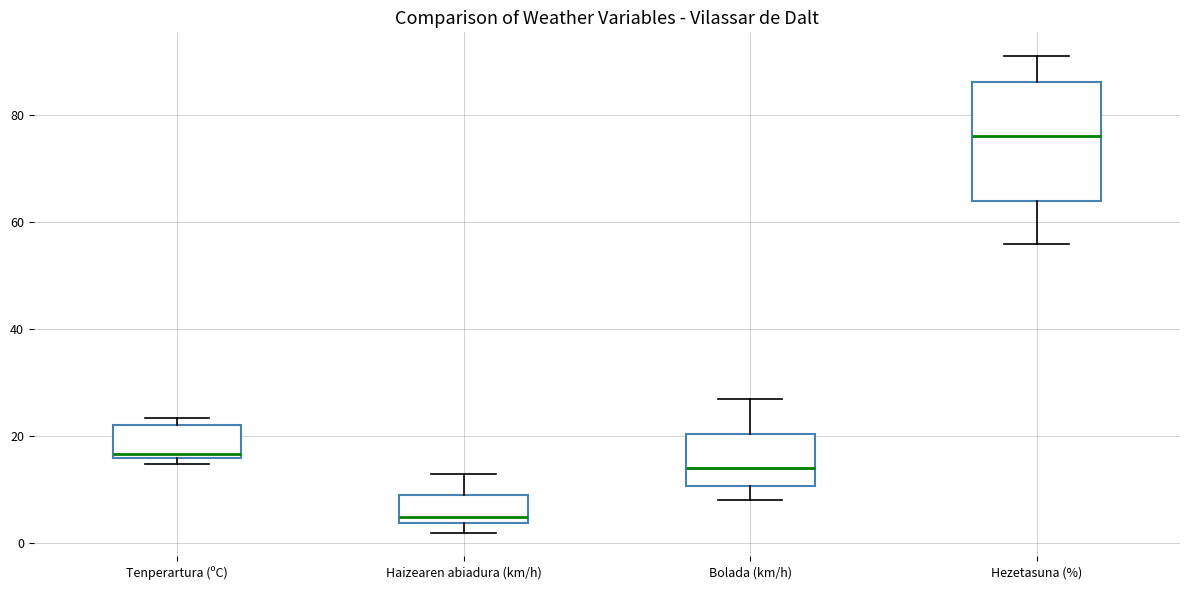

Which box has the lowest median line?

Haizearen abiadura (km/h)